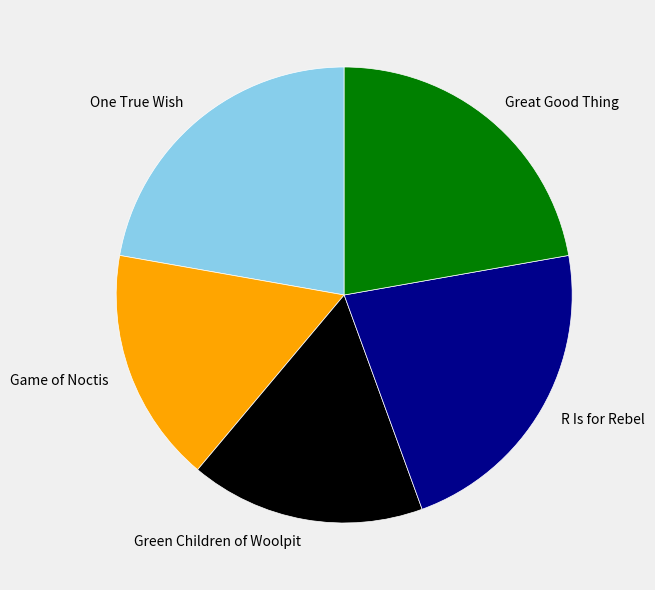

True or false: R Is for Rebel accounts for 11% of the total.

False